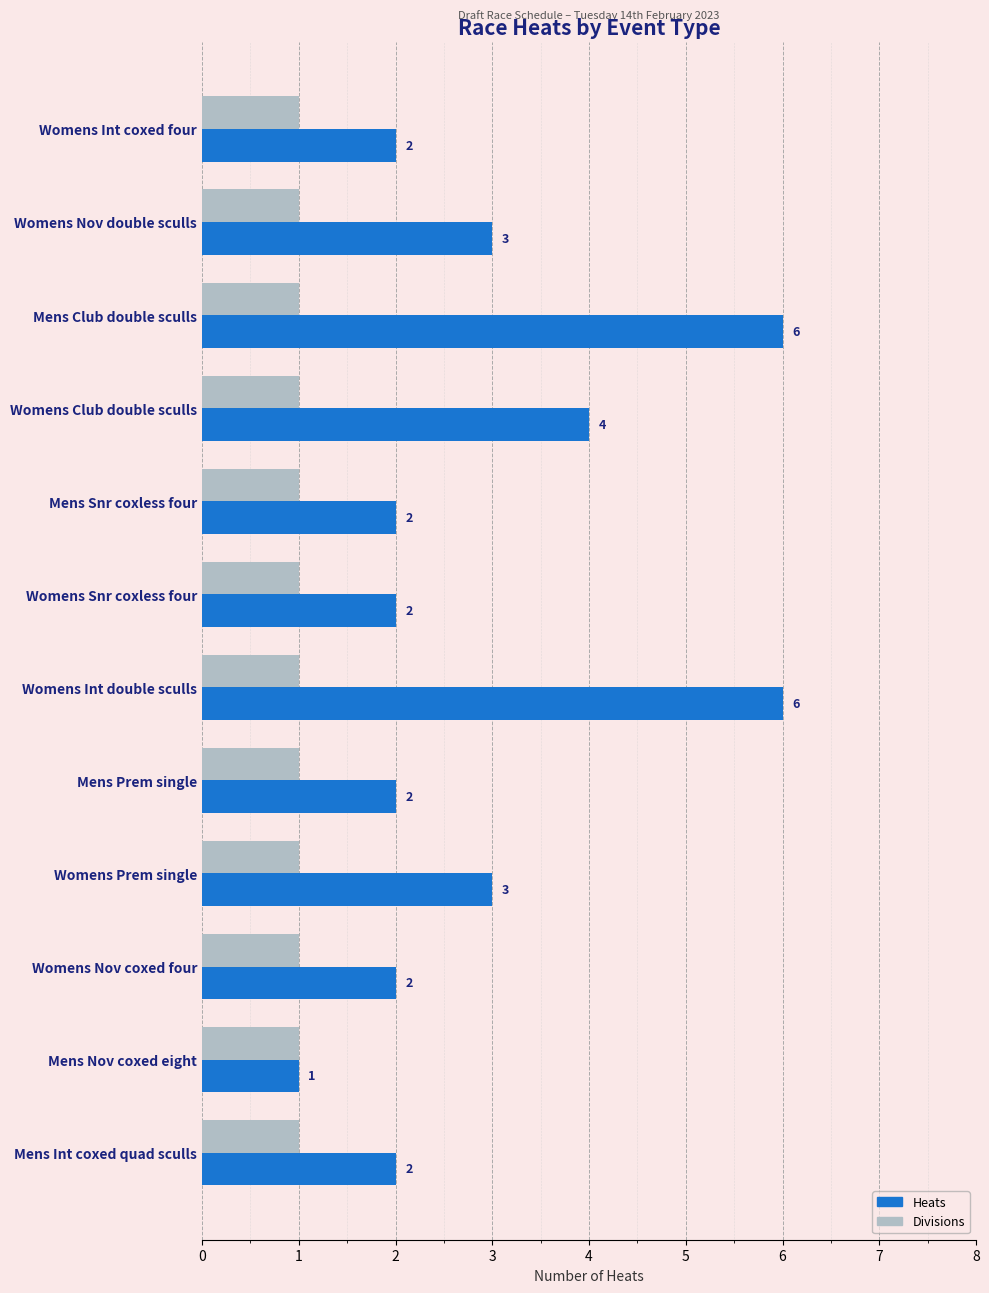

What is the difference between the highest and lowest values at Womens Club double sculls?

3